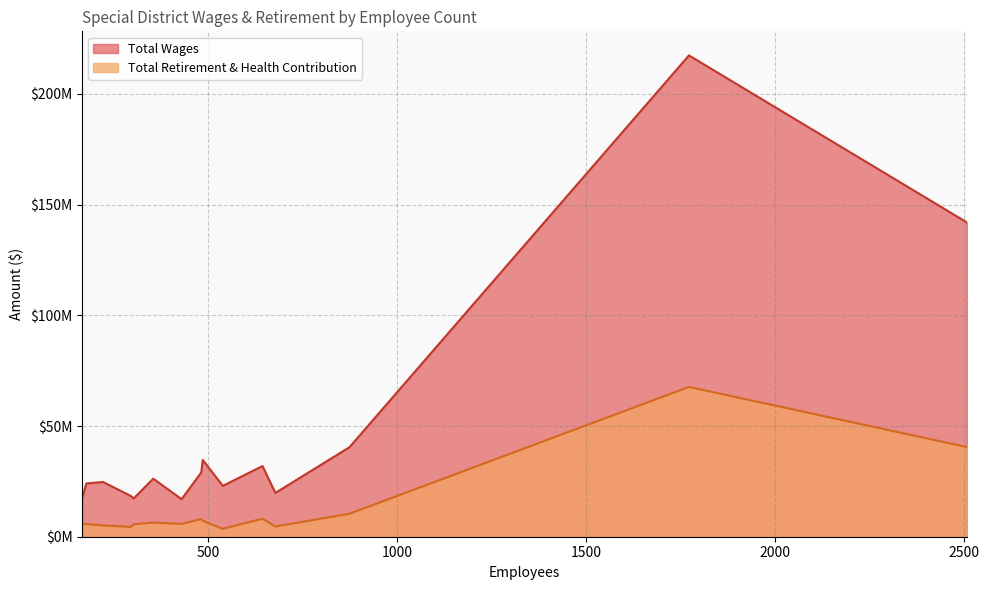

How many values in the Total Wages series are below 24746471?

7